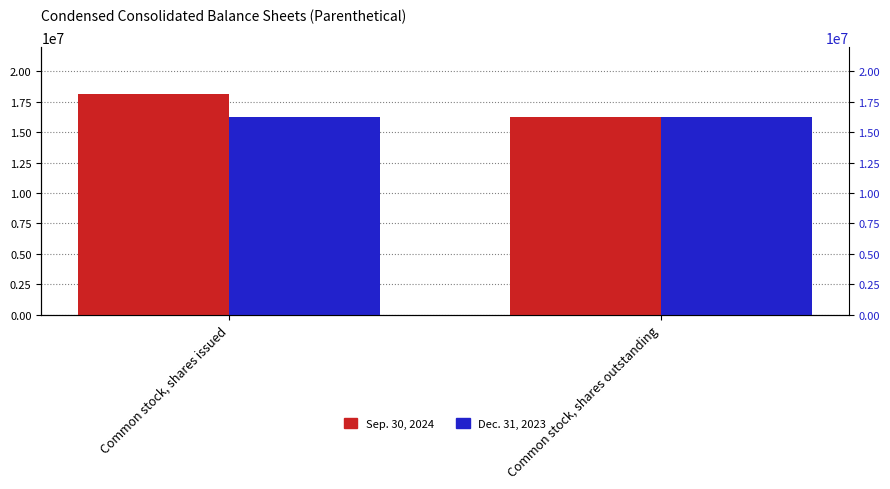

What is the value of the Sep. 30, 2024 bar at the 2nd from the left?

16227000